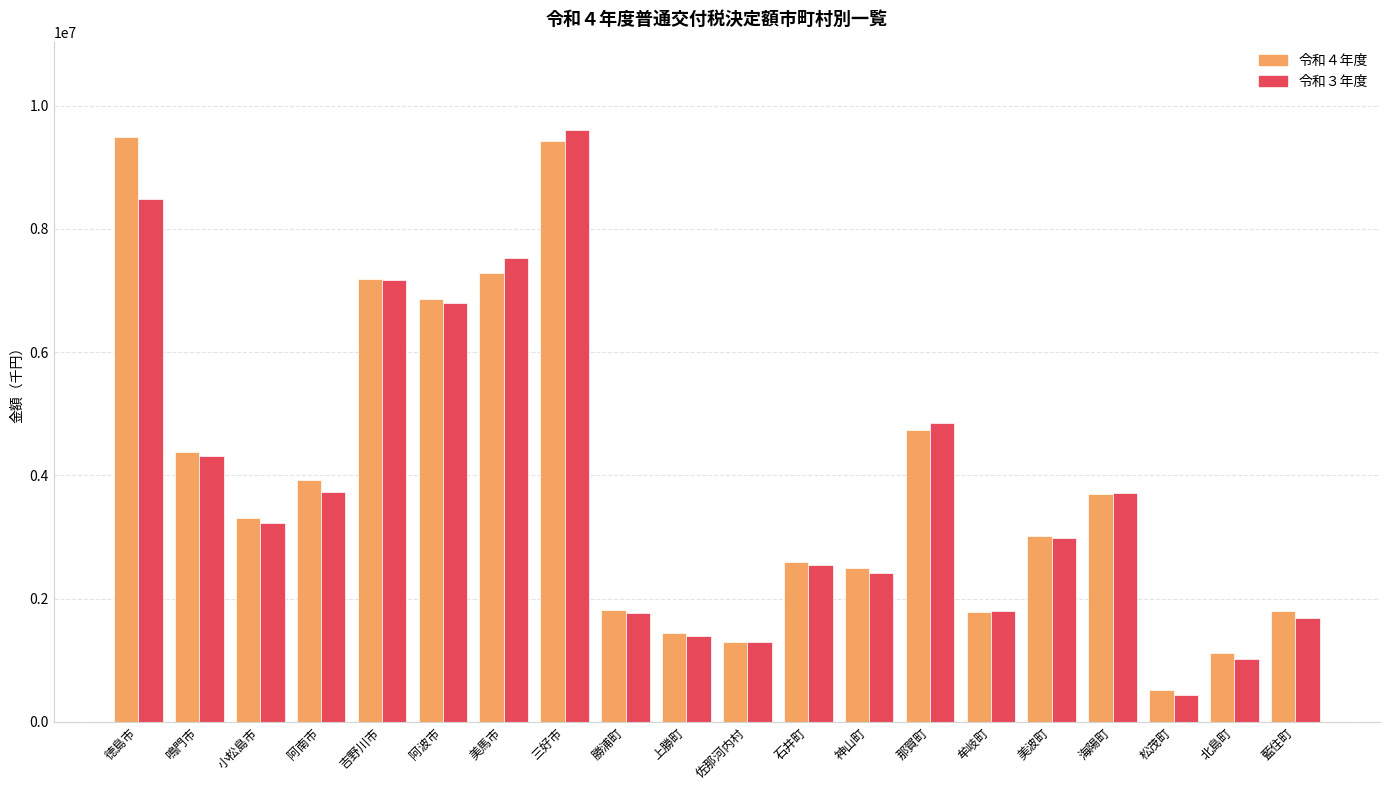

Where does the 令和３年度 series first go above 3230026?

徳島市